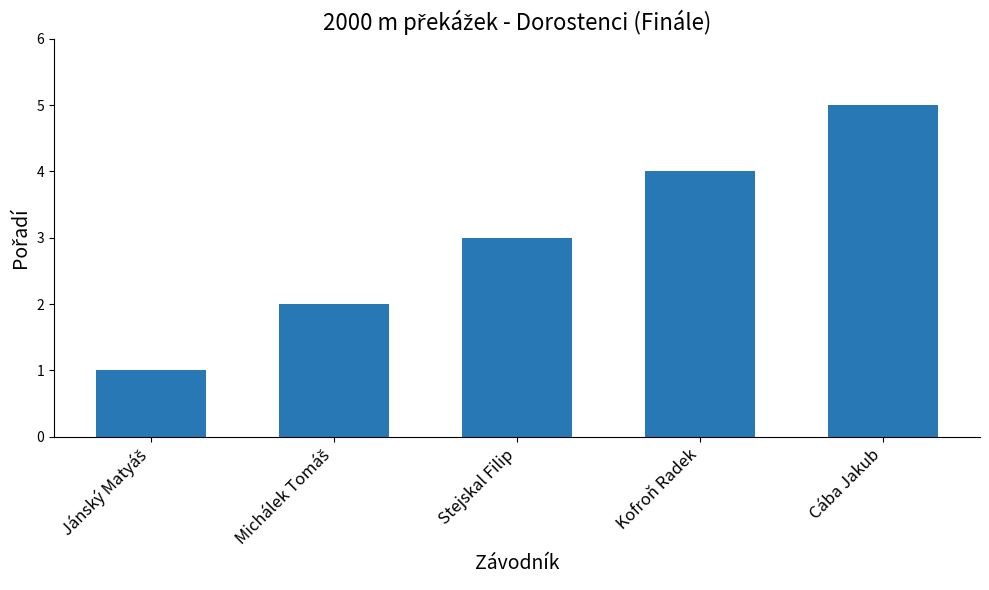

Which has a higher value, Stejskal Filip or Cába Jakub?

Cába Jakub